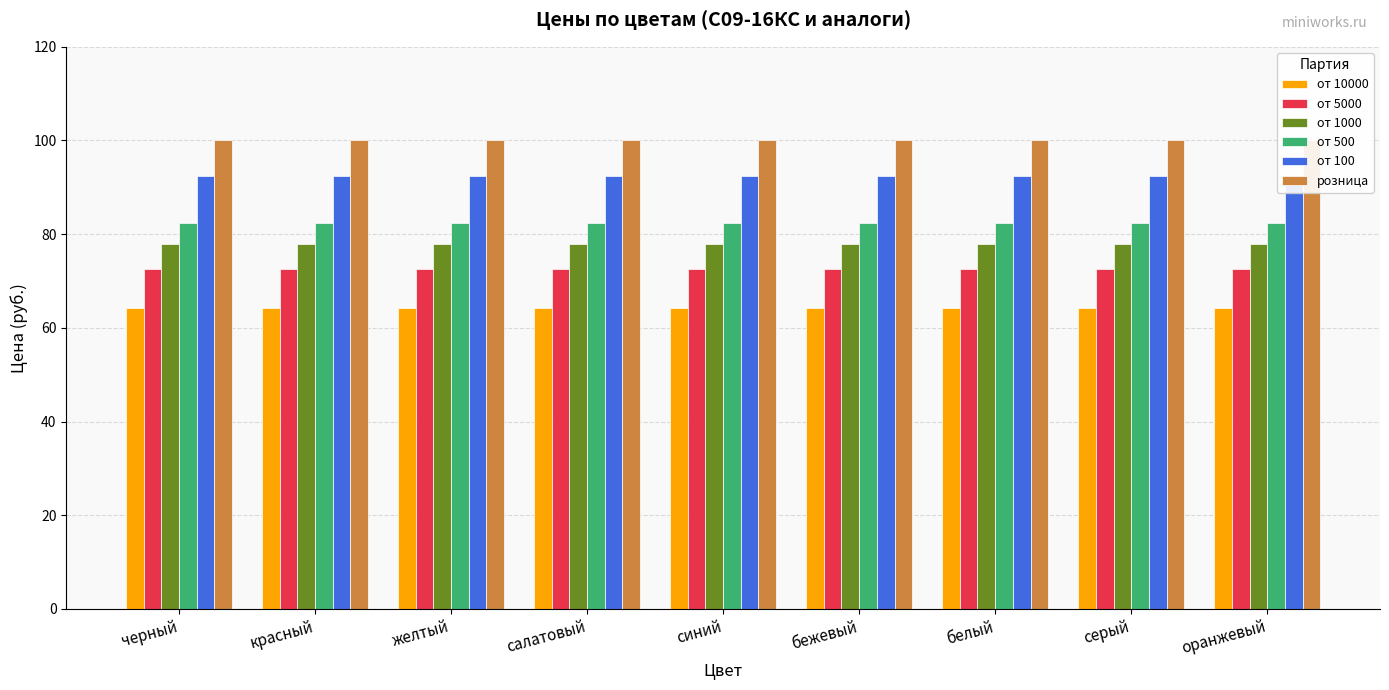

At which category is the sum across all series the highest?

черный